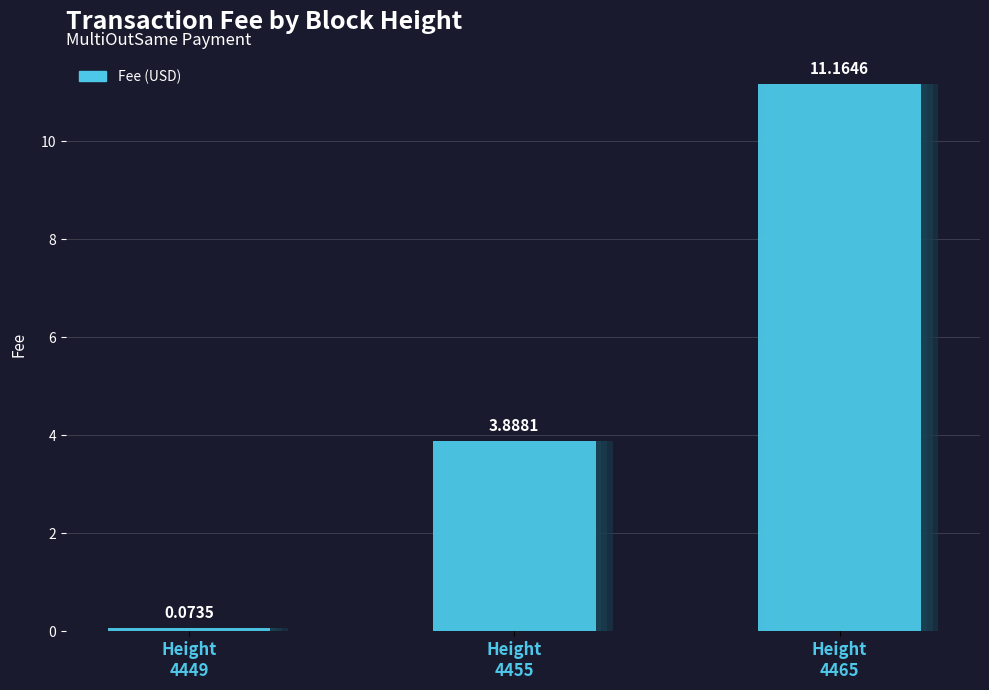

What is the average value?

5.0